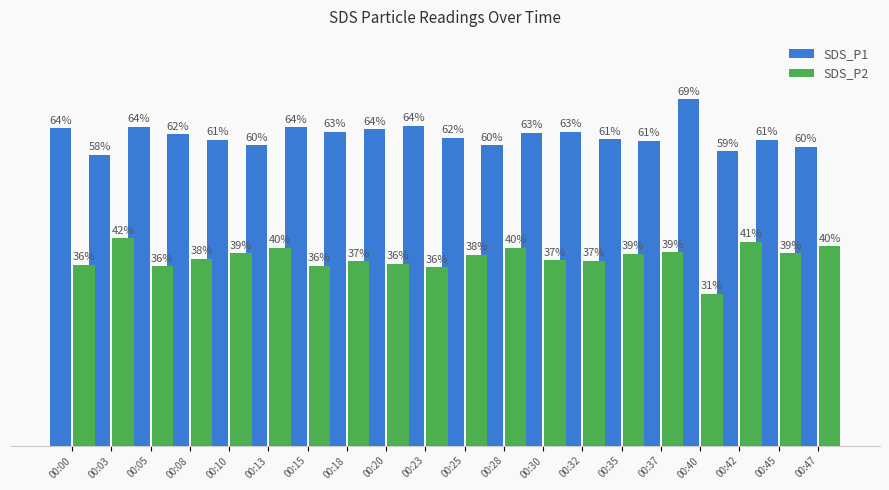

Are the bars grouped side by side (vs. stacked)?

Yes